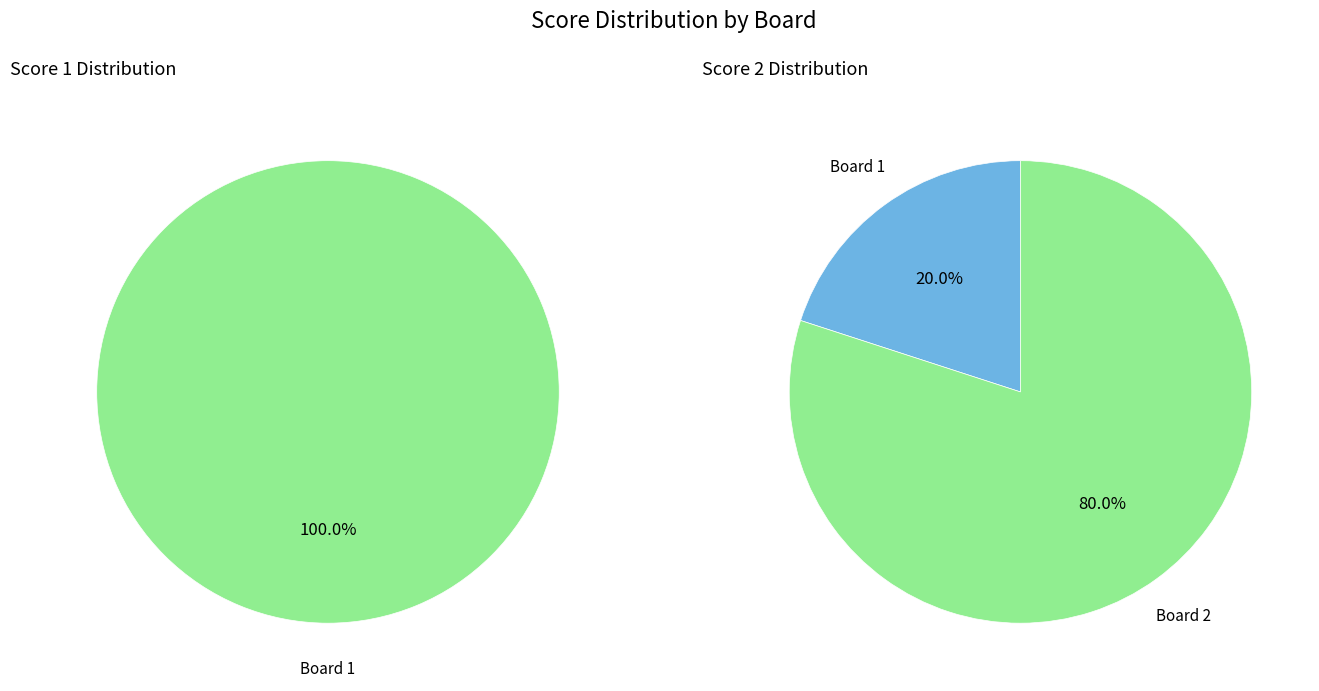

To the nearest percent, what percentage of the pie is 1?

20%